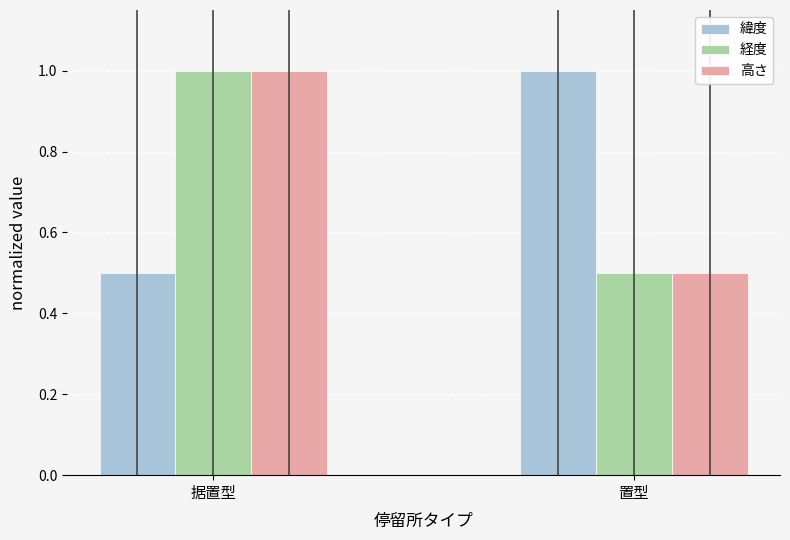

At which category is the sum across all series the highest?

据置型